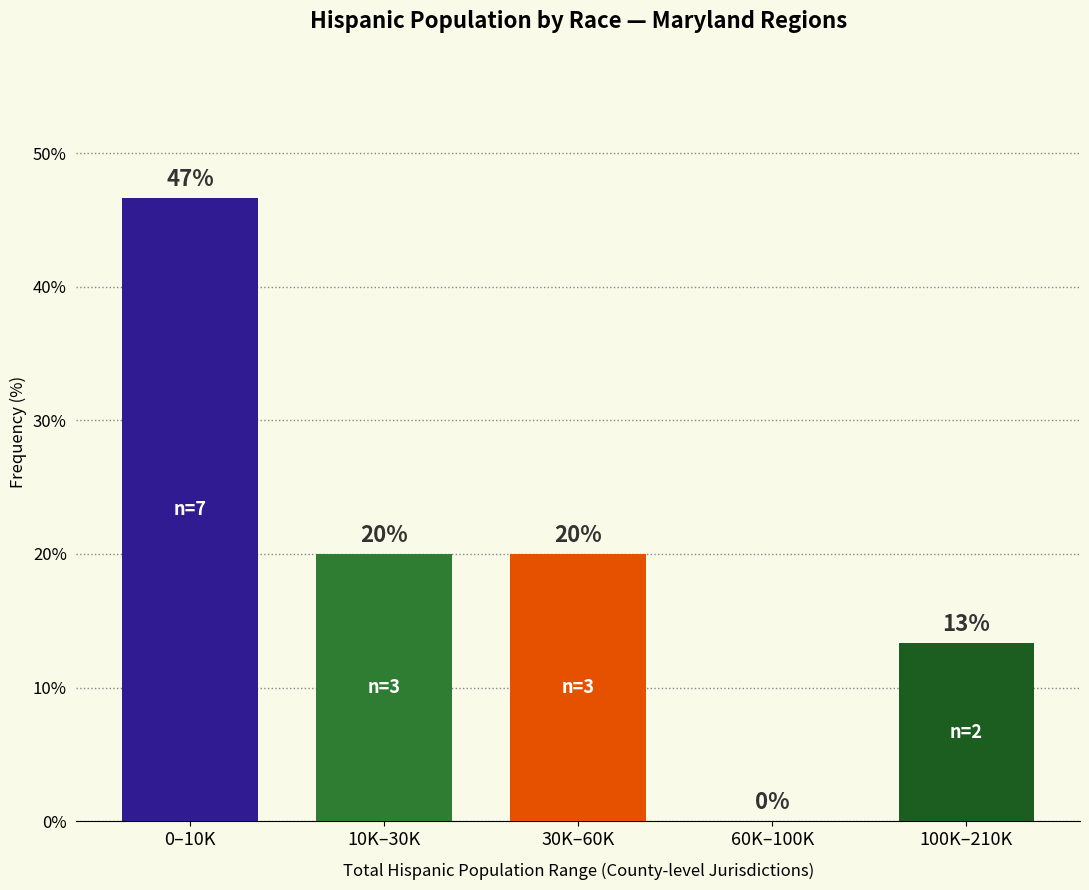

What is the greatest value displayed?

46.7